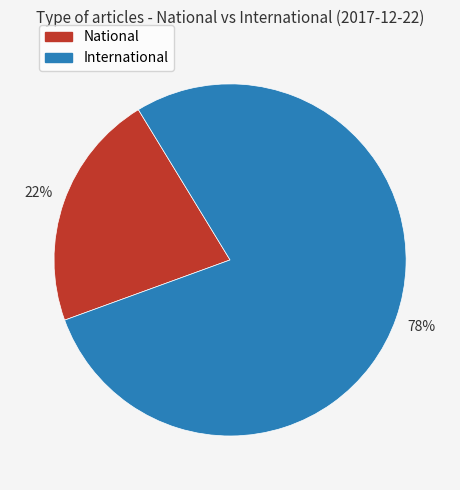

What is the largest slice in the pie chart?

International